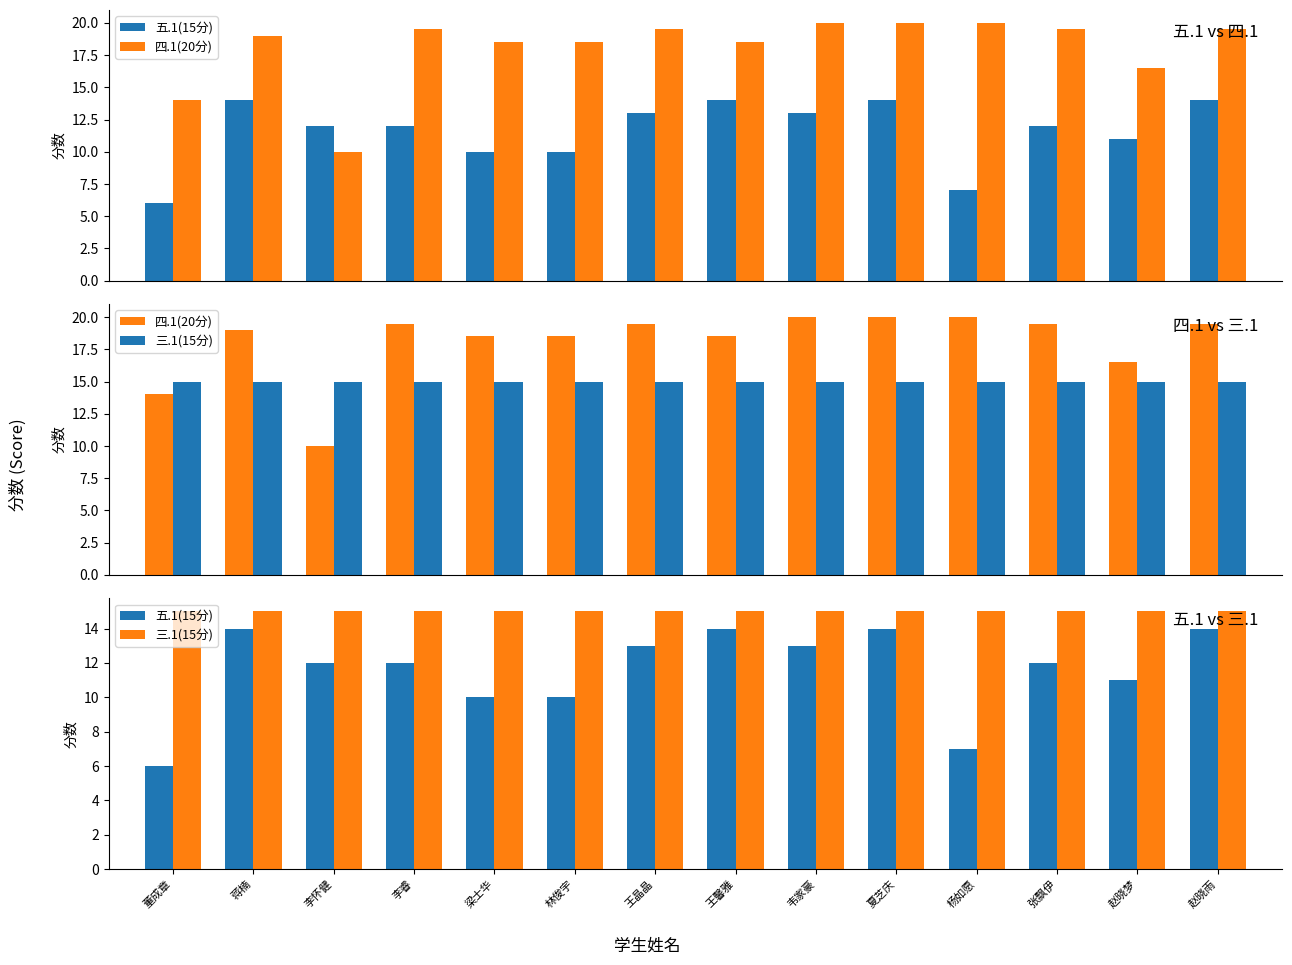

List the labels in order of 五.1(15分) value, largest first.

蒋楠, 王馨雅, 夏芝庆, 赵晓雨, 王晶晶, 韦家豪, 李怀健, 李睿, 张飘伊, 赵晓梦, 梁士华, 林俊宇, 杨如愿, 董成章